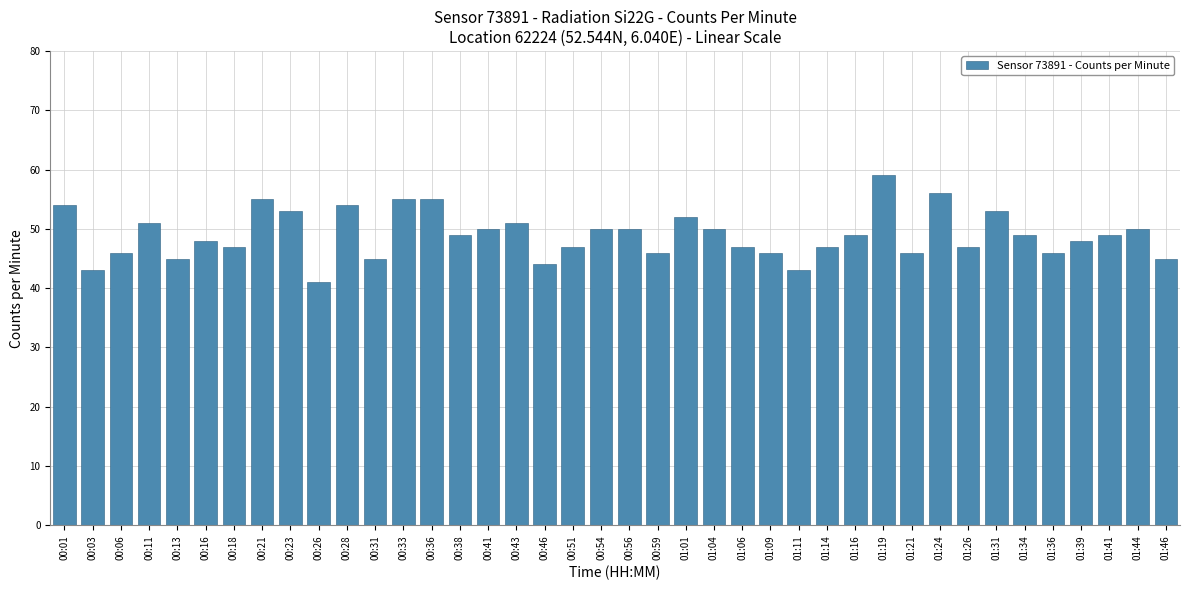

What is the smallest value displayed?

41